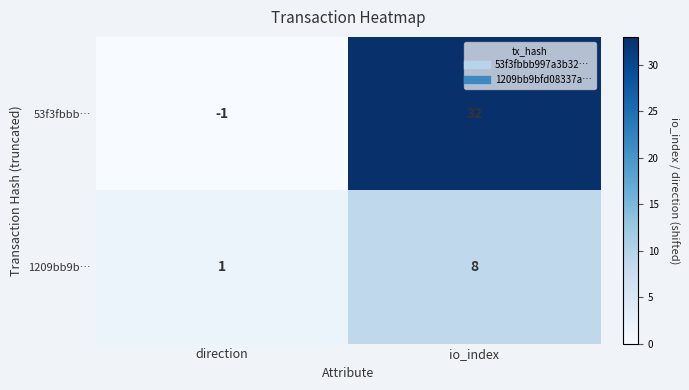

Reading right to left, list all the values displayed in this chart.

53f3fbbb…: 32	-1
1209bb9b…: 8	1